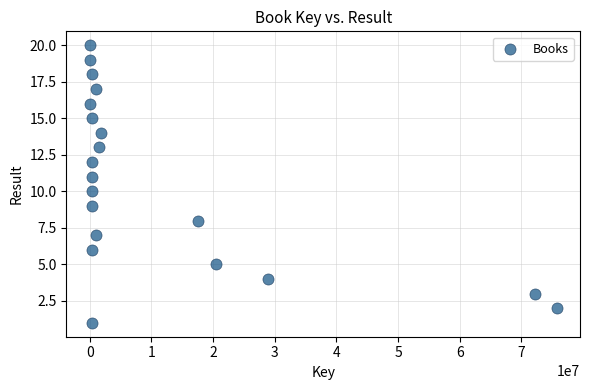

What is the range of X values (max minus min)?

75722673